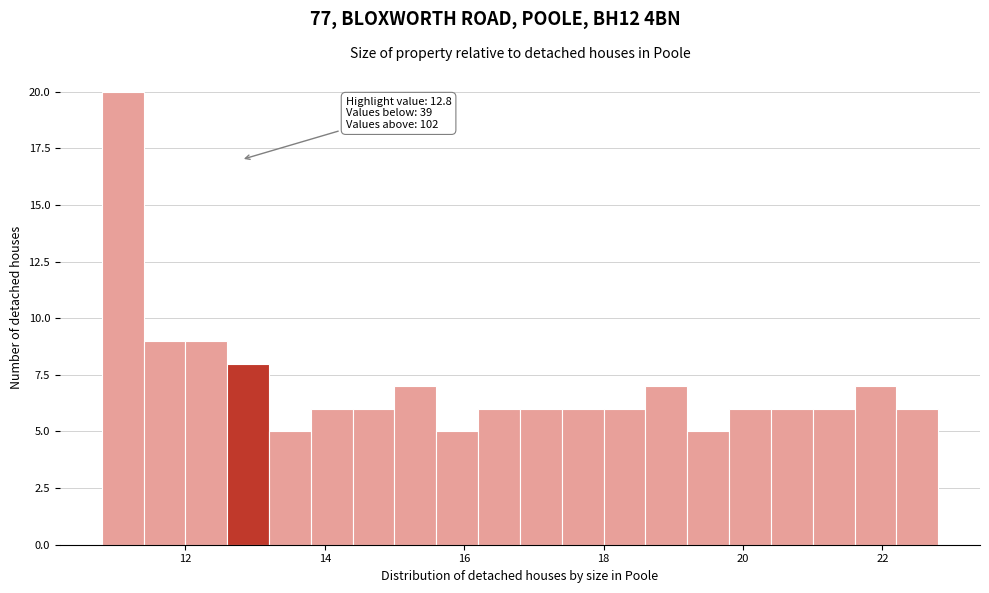

Around what value on the x-axis is the tallest bar? Give the approximate position of its centre, as read against the axis.

11.2